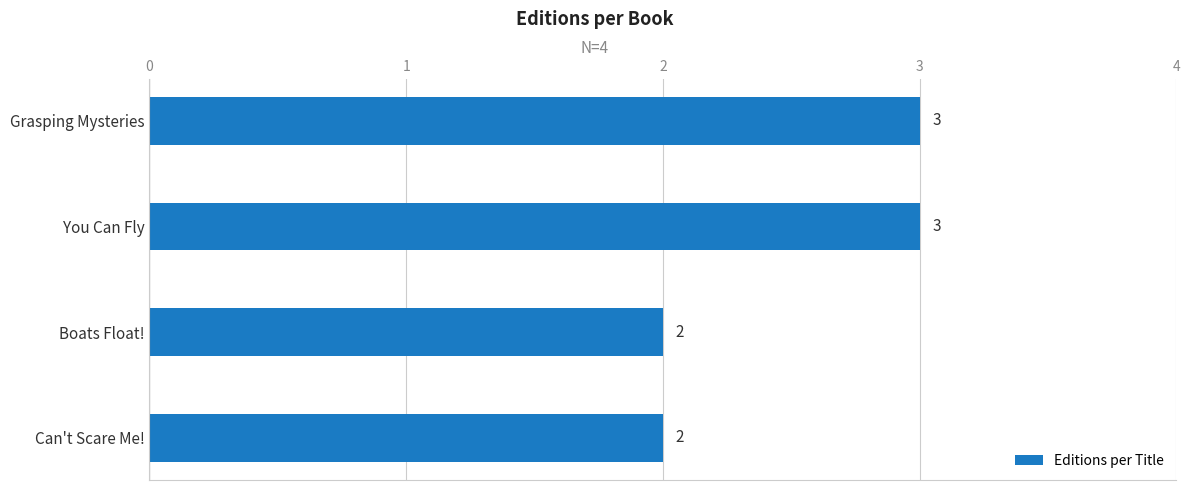

What is the label of the 4th bar from the bottom?

Grasping Mysteries